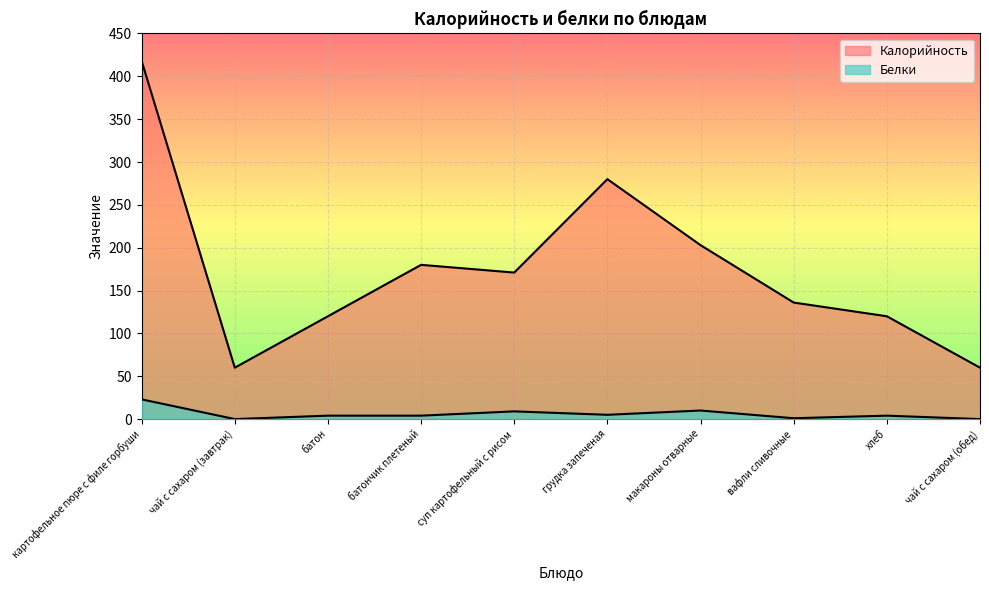

How many categories are shown in the chart?

10